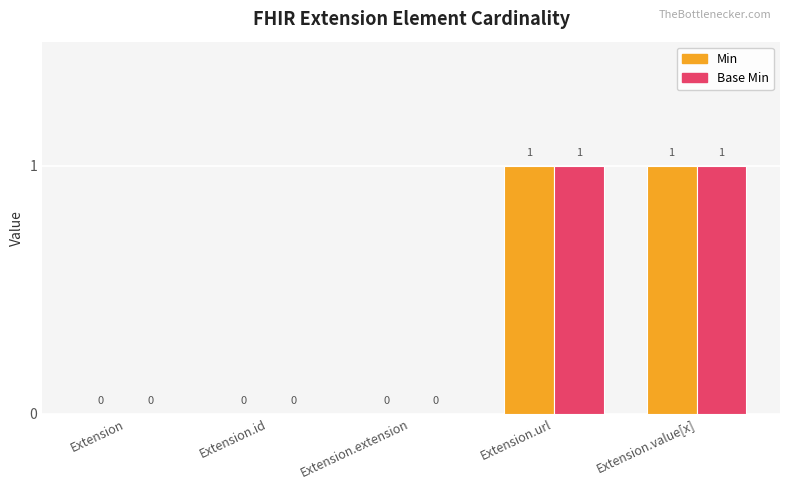

What is the sum of all Min values?

2